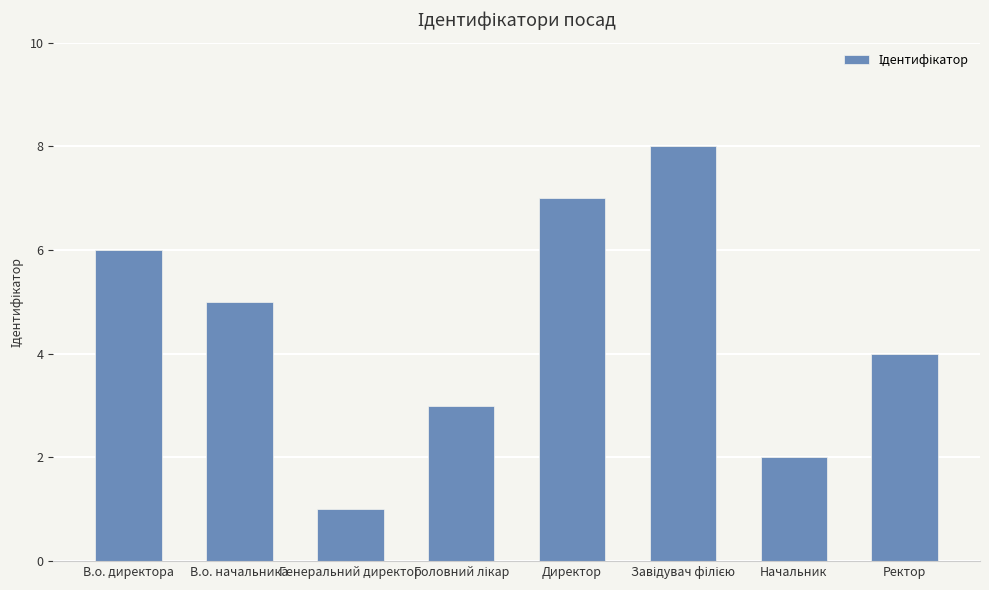

What is the label of the 6th bar from the right?

Генеральний директор